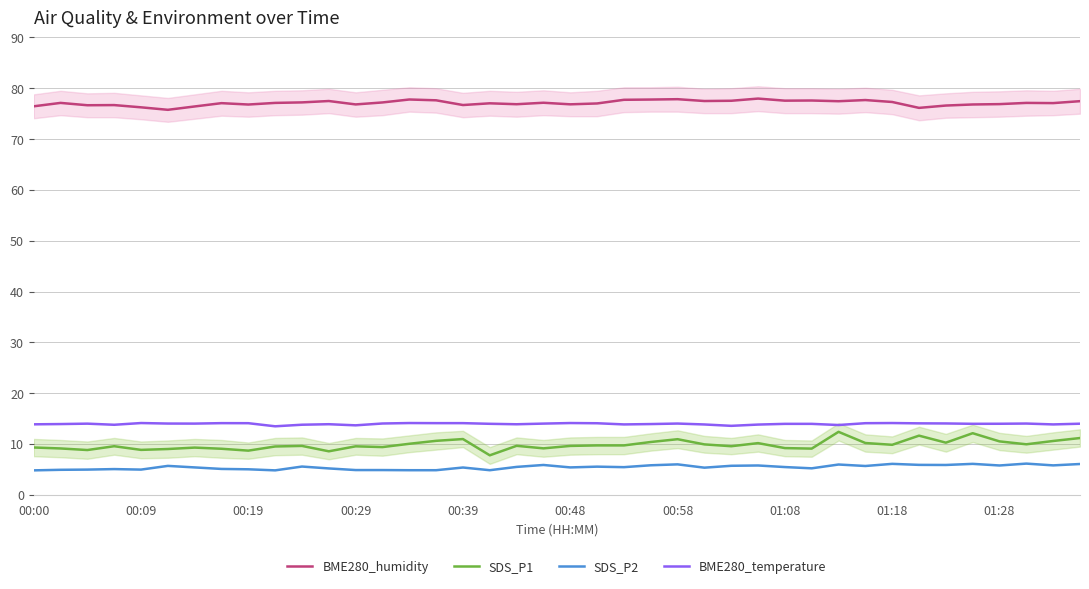

Is it true that BME280_humidity equals 77.8 at 23?

True